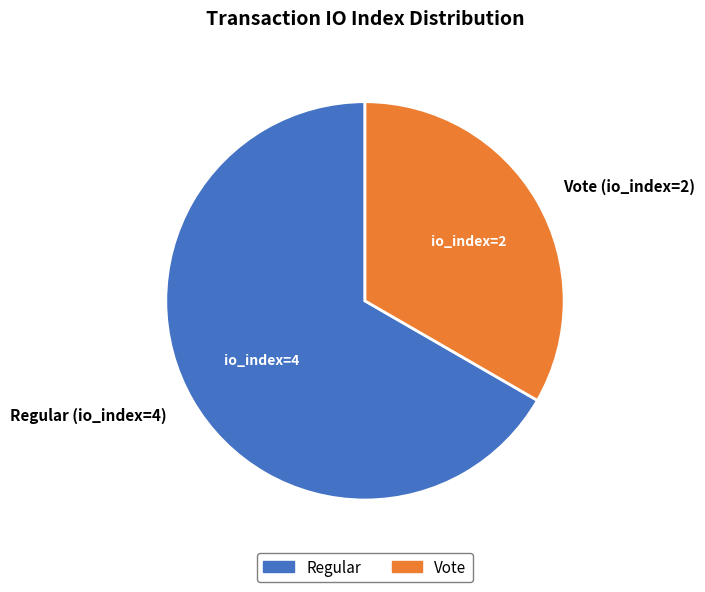

Which slice is the smallest?

Vote (io_index=2)